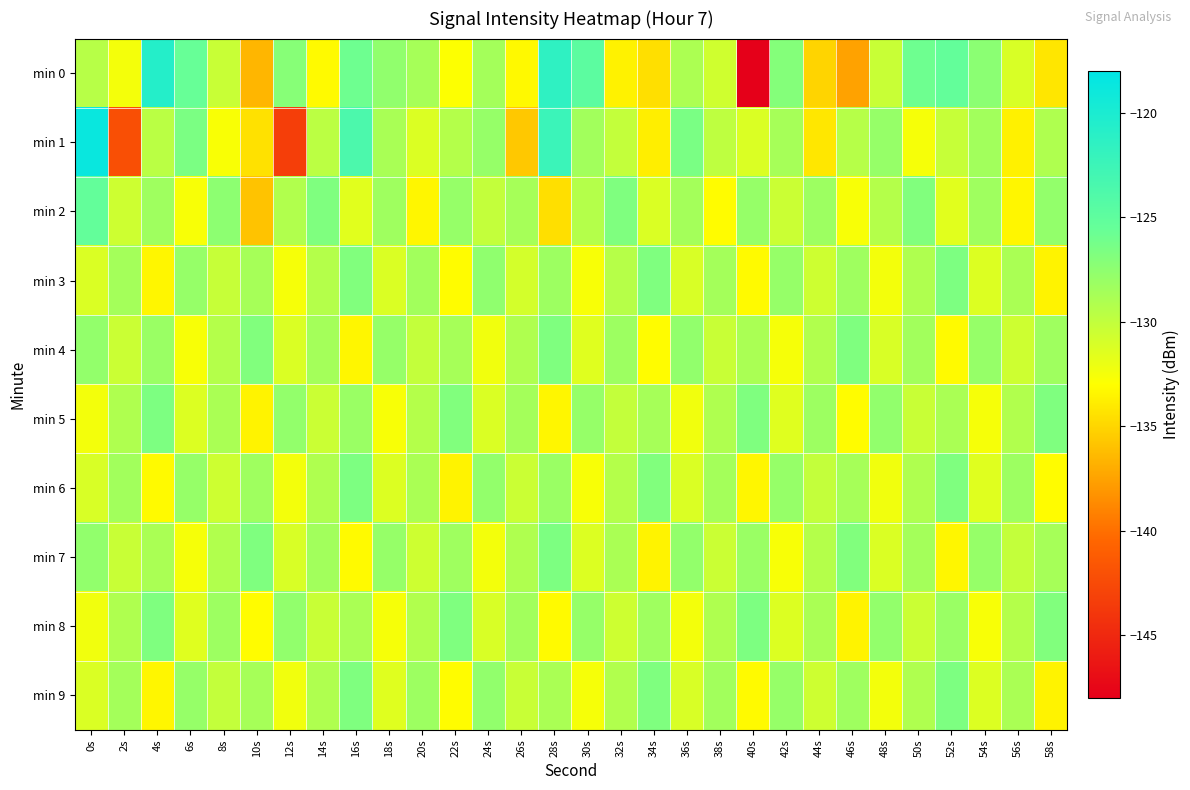

Rank the series by their maximum value, from lowest to highest.

min 4, min 3, min 5, min 6, min 7, min 8, min 9, min 2, min 0, min 1